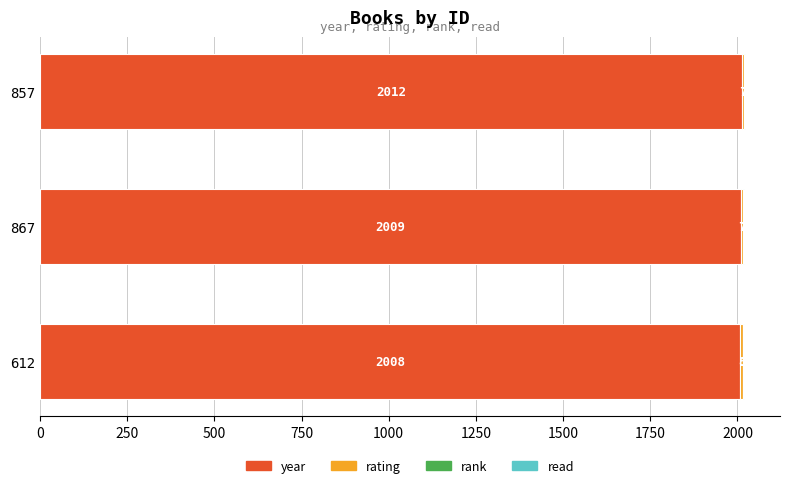

Which category has the highest value in the year series?

857